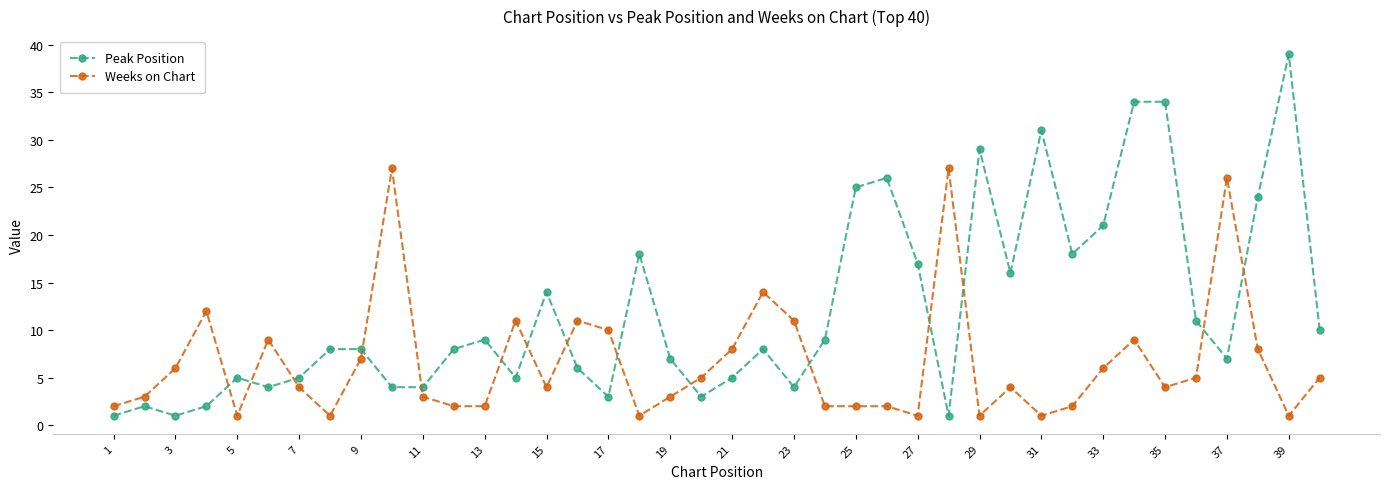

Rank the series by their maximum value, from lowest to highest.

Weeks on Chart, Peak Position